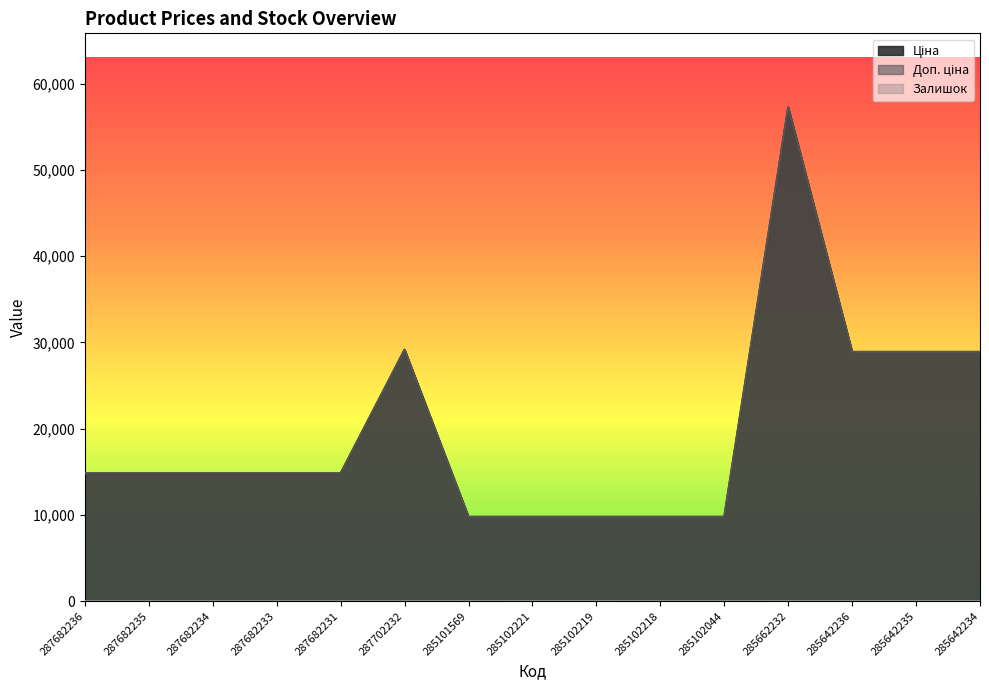

Does the chart display data point markers on the line(s)?

No